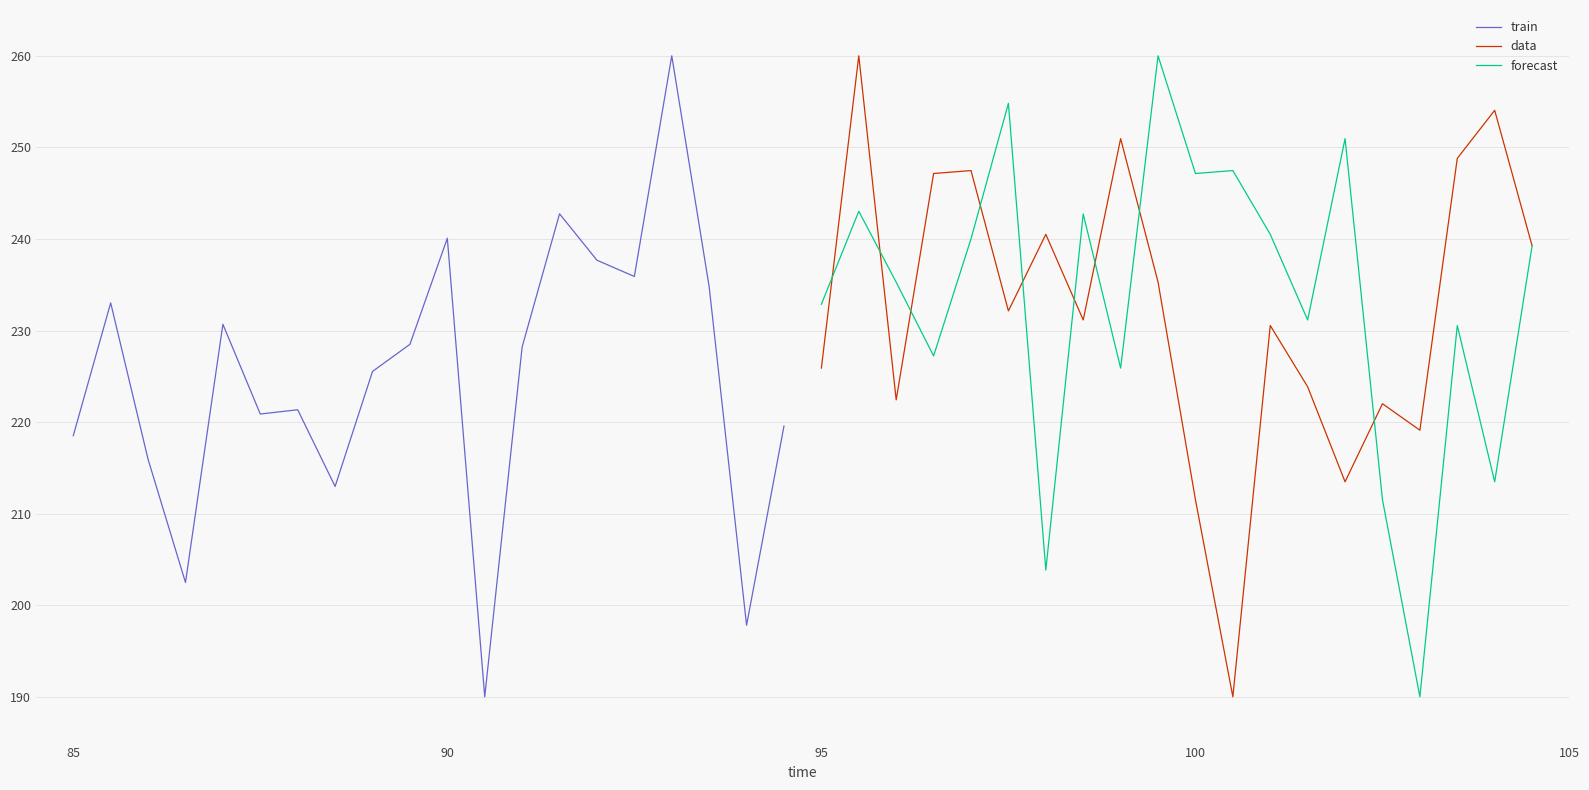

Which series ends up on top after the final intersection of forecast and train?

forecast